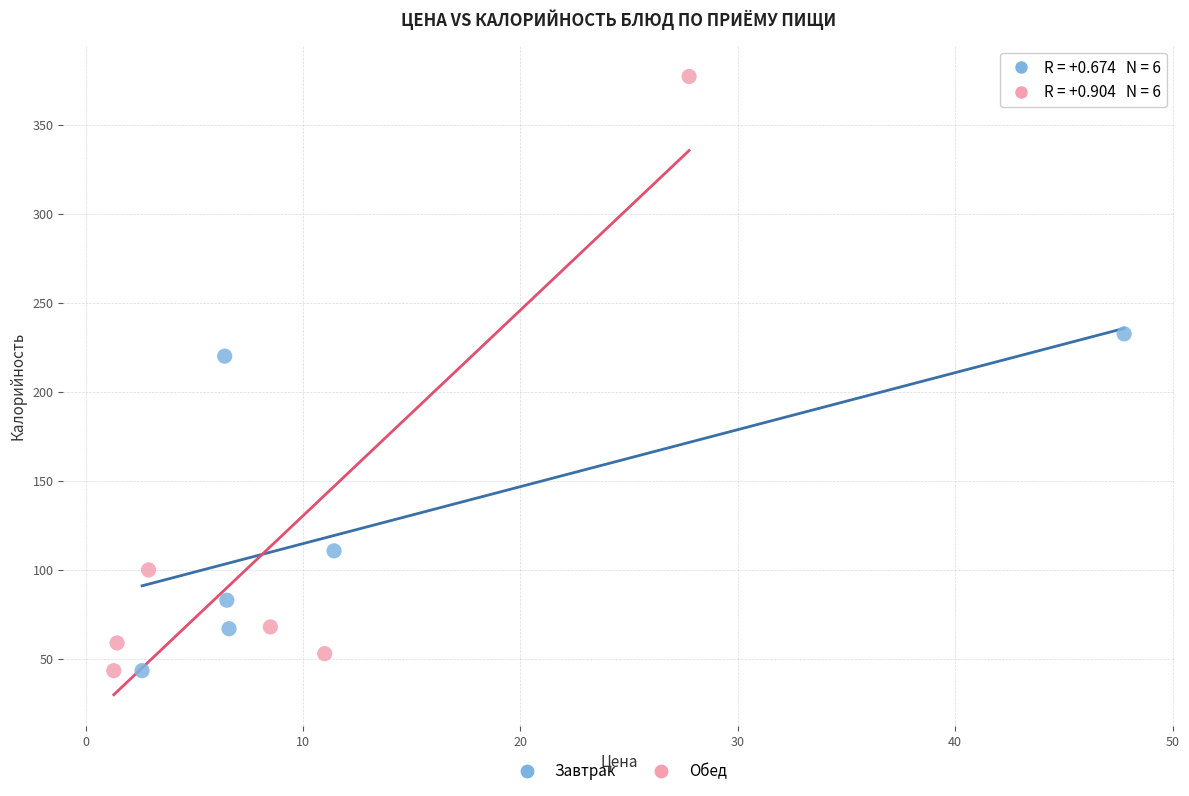

Which series reaches the maximum Y coordinate?

Обед